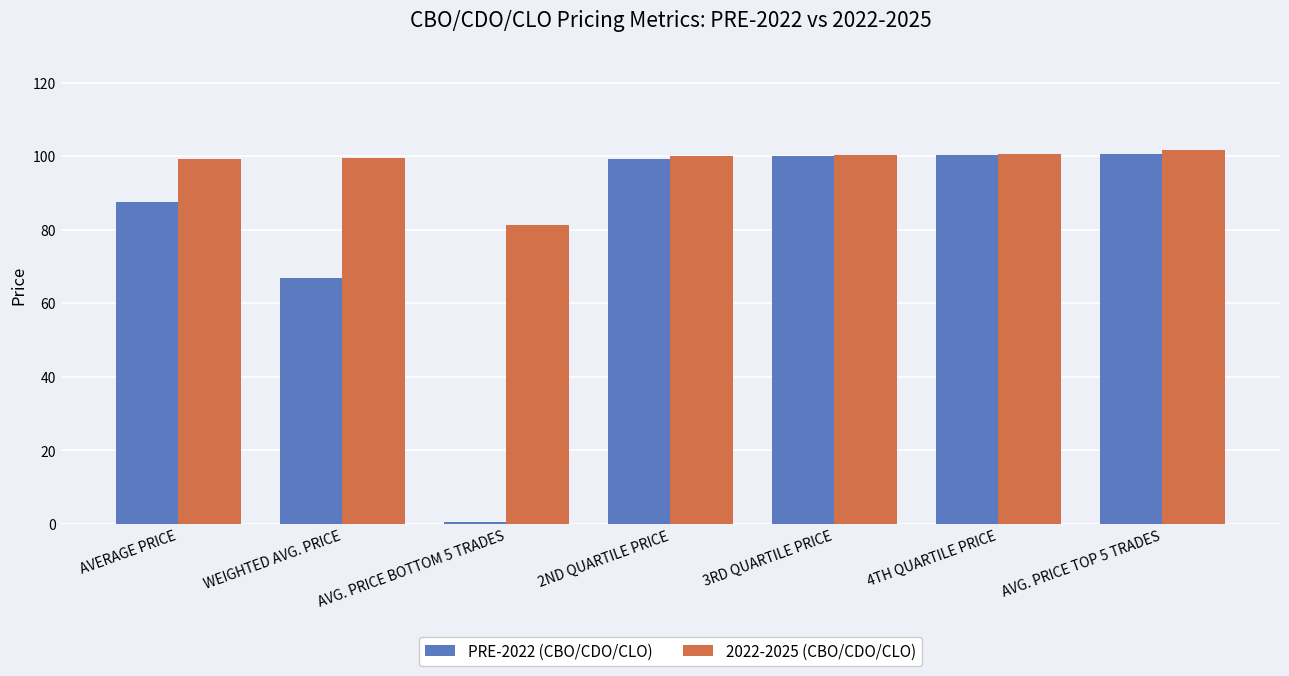

What is the sum of all PRE-2022 (CBO/CDO/CLO) values?

555.4